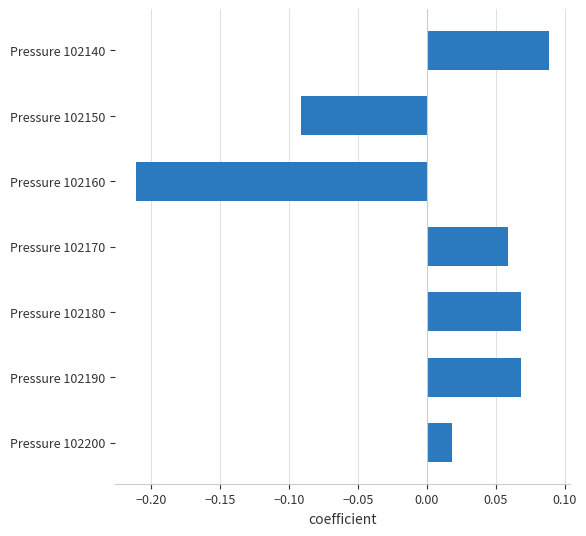

How many categories are shown in the chart?

7